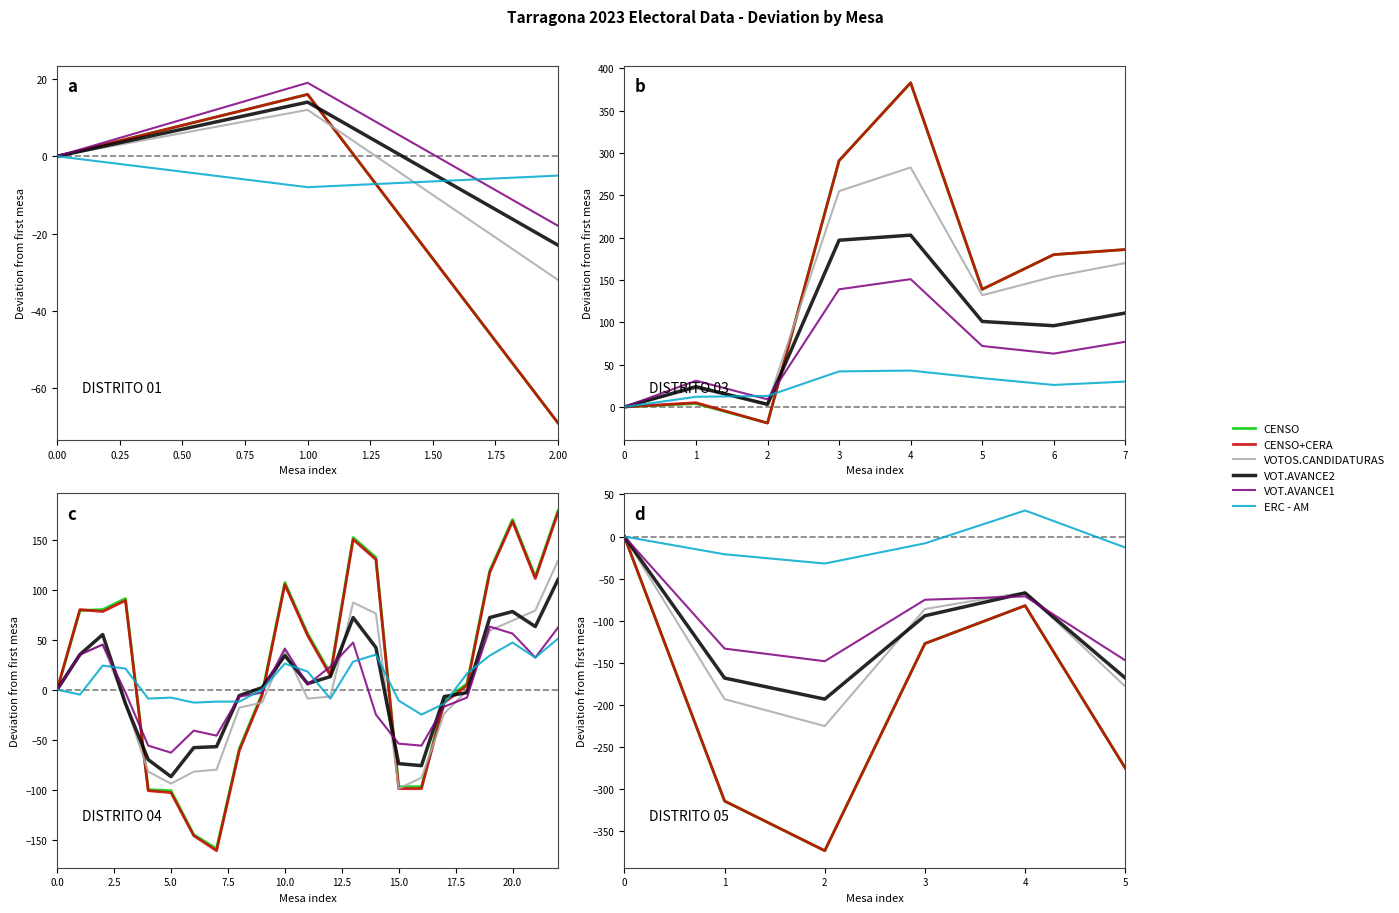

How many series are shown in this chart?

6